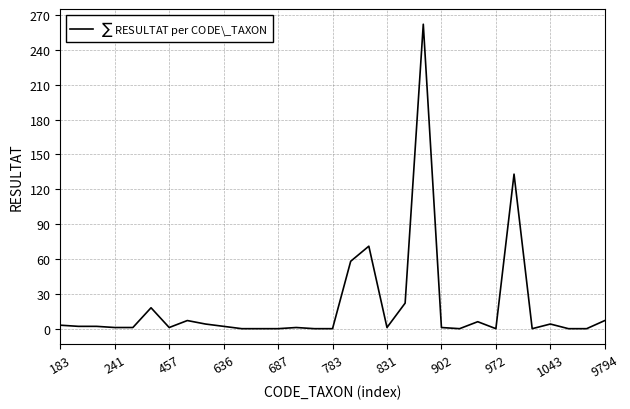

What is the greatest value displayed?

262